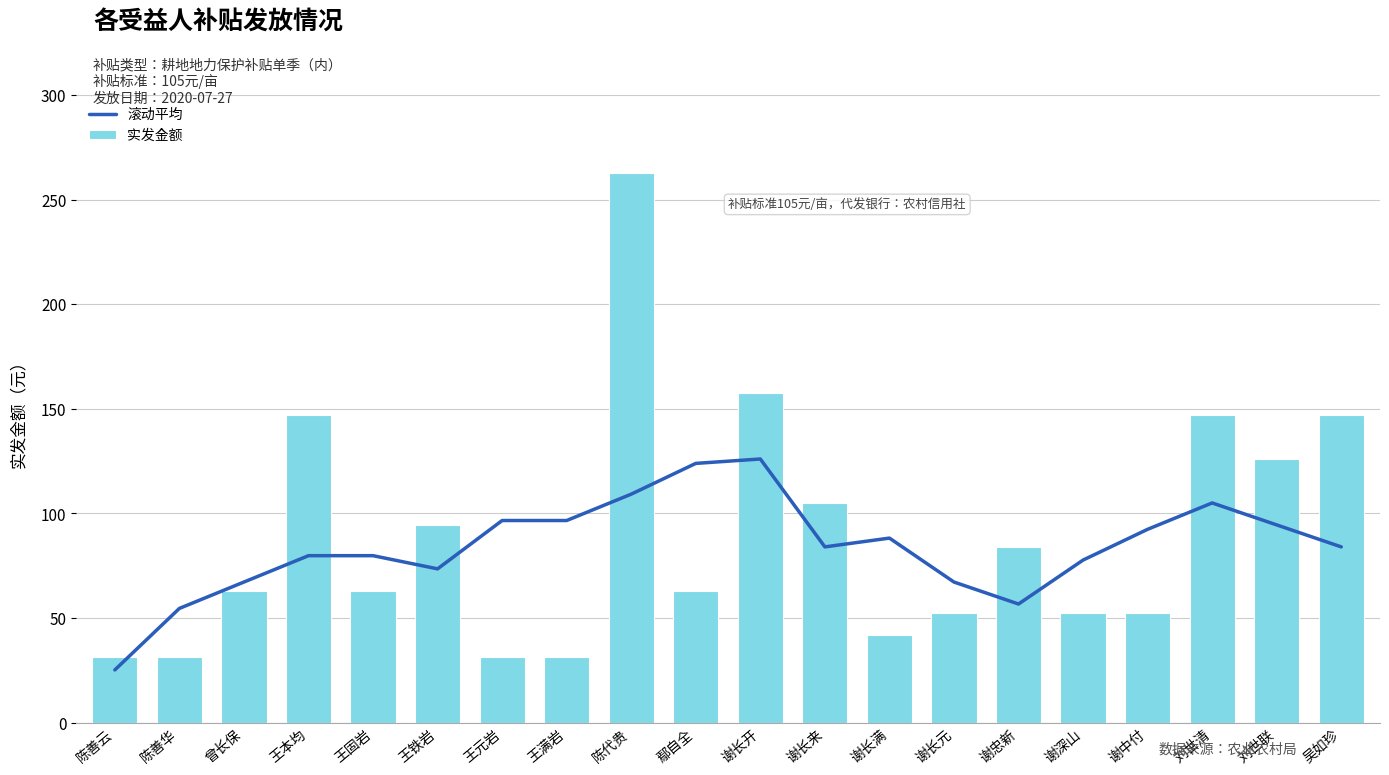

The value of 实发金额 at 曾长保 is 23.9. True or false?

False